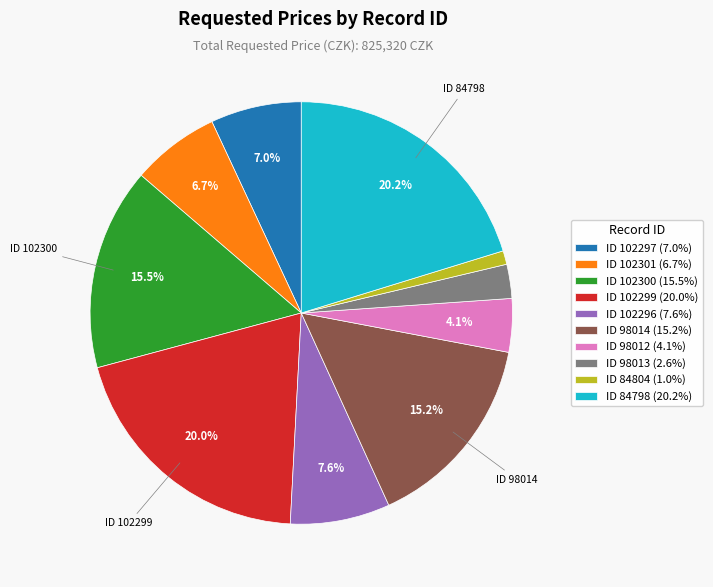

Do ID 98013 (2.6%) and ID 84804 (1.0%) together represent more than half of the pie?

No